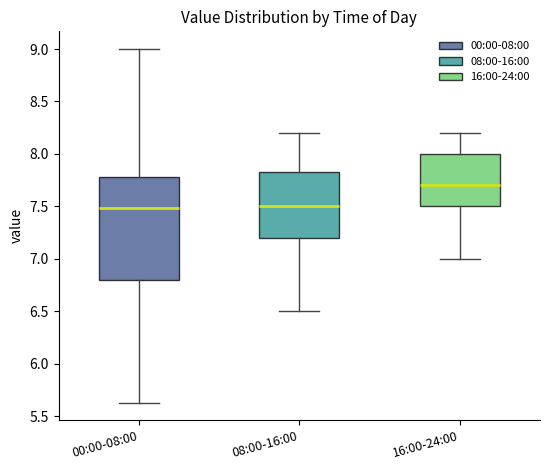

Where is the lower edge of the box for 00:00-08:00 on the y-axis? The values are not printed on the chart, so give them approximately, as read against the axis.

6.80